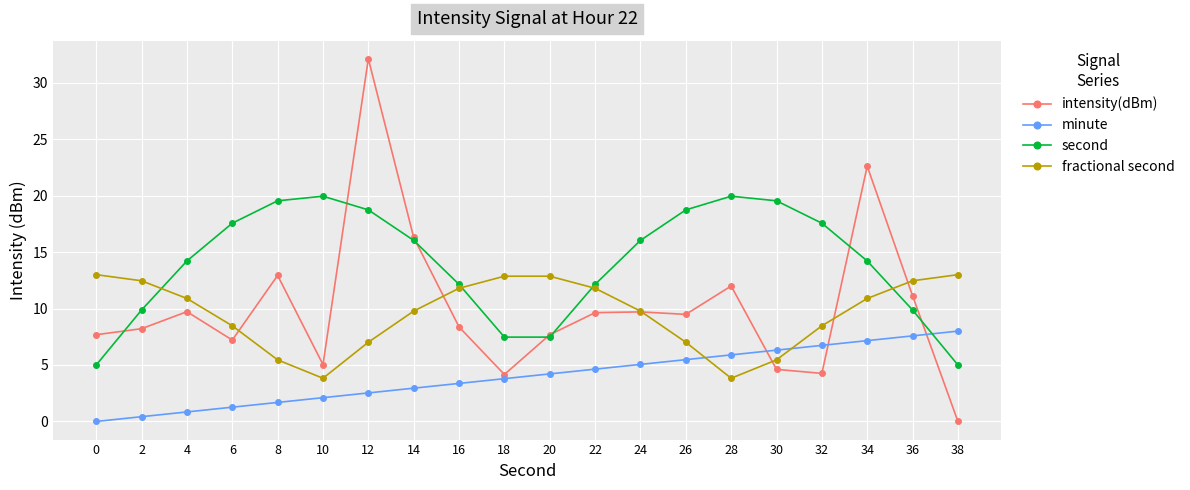

What is the difference between the highest and lowest values at 30?

14.9